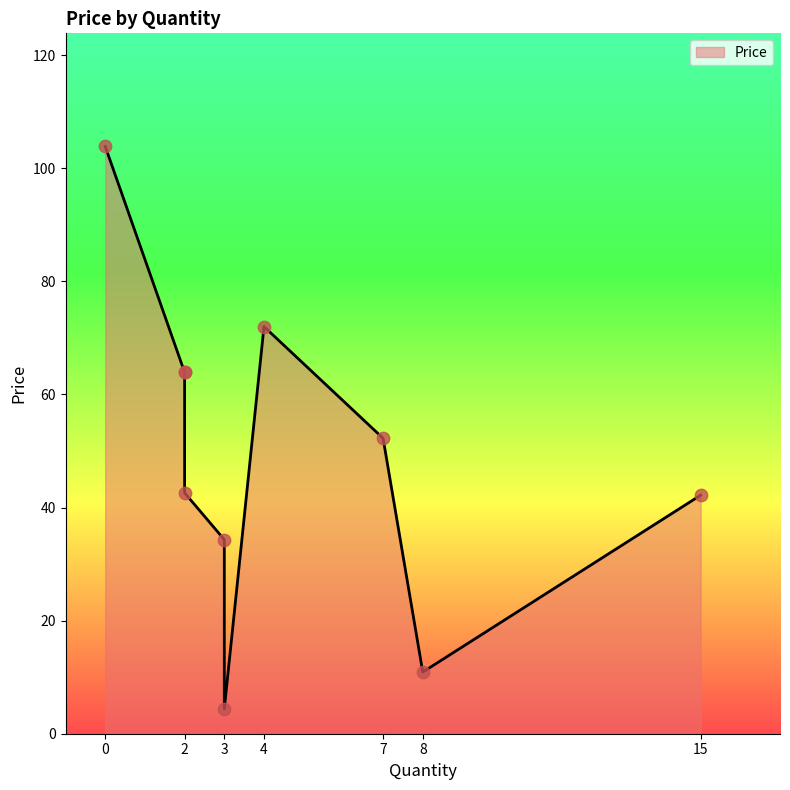

Which series has the largest Y range (max minus min)?

Price